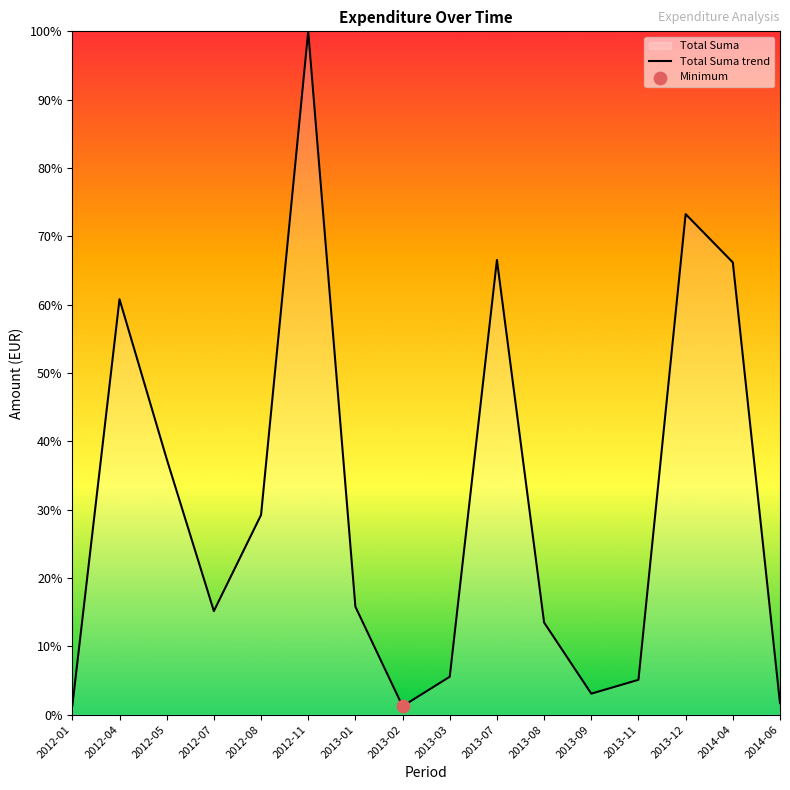

What is the change in value from 2012-07 to 2013-01?

+0.6